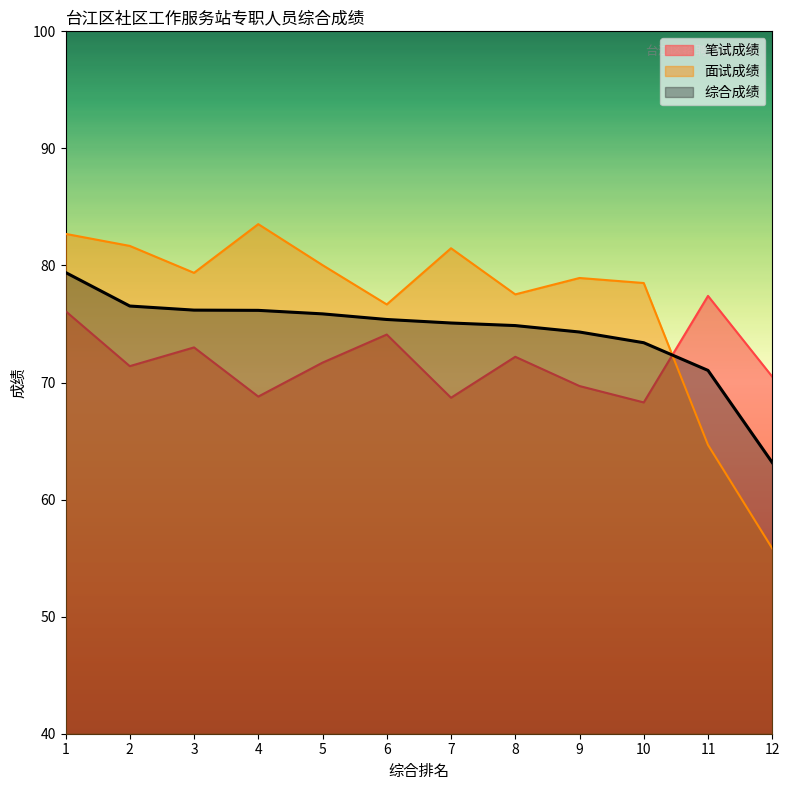

How many lines are shown in the chart?

3